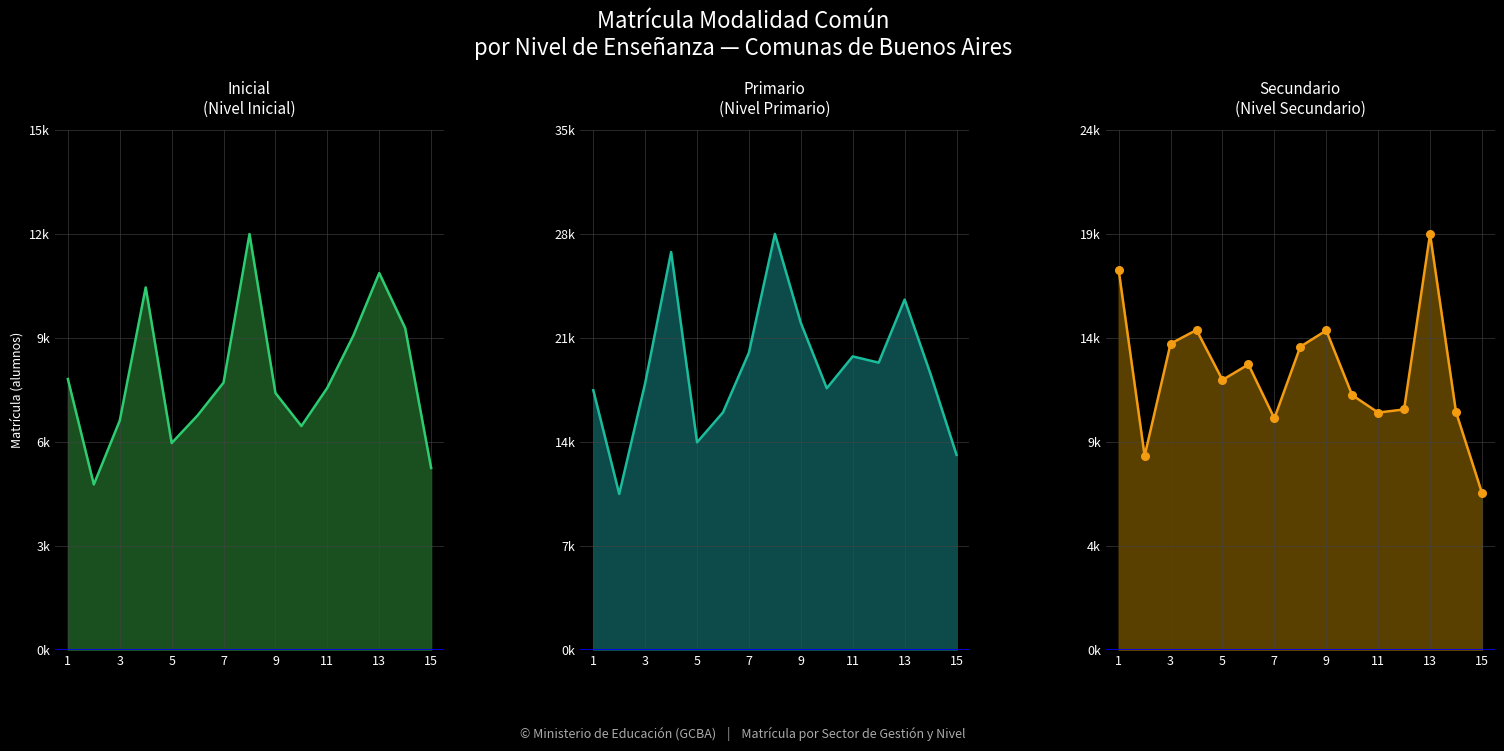

Which series has the largest total across all categories?

Primario (Total) line